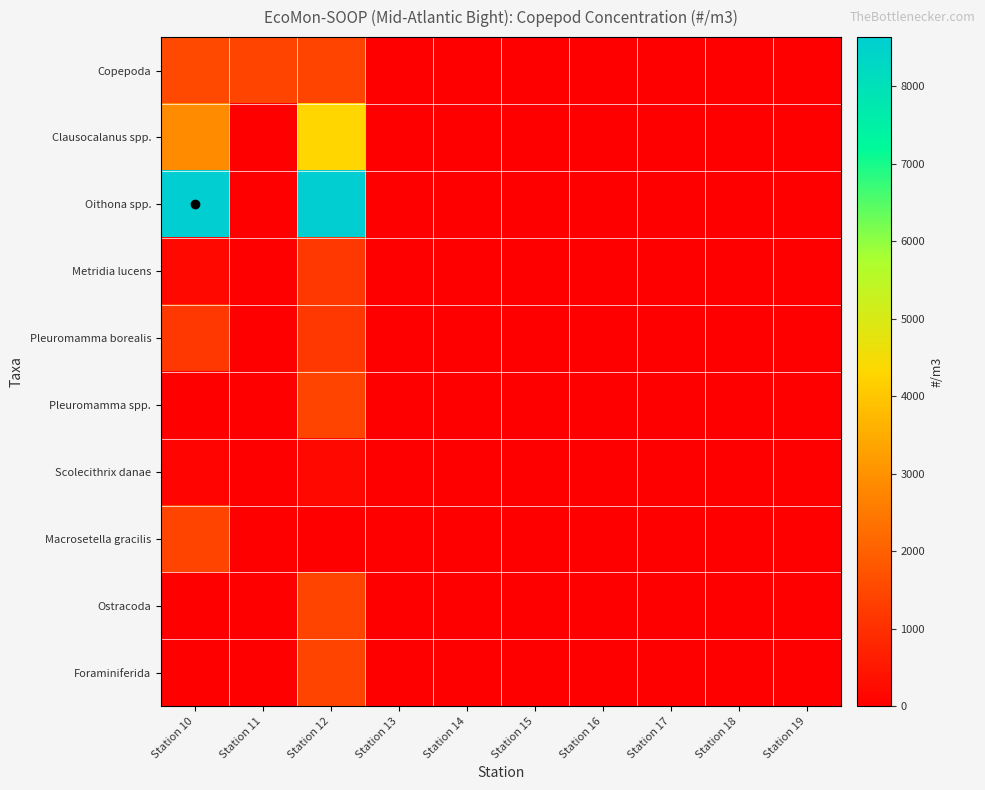

Count the number of data series in this chart.

10